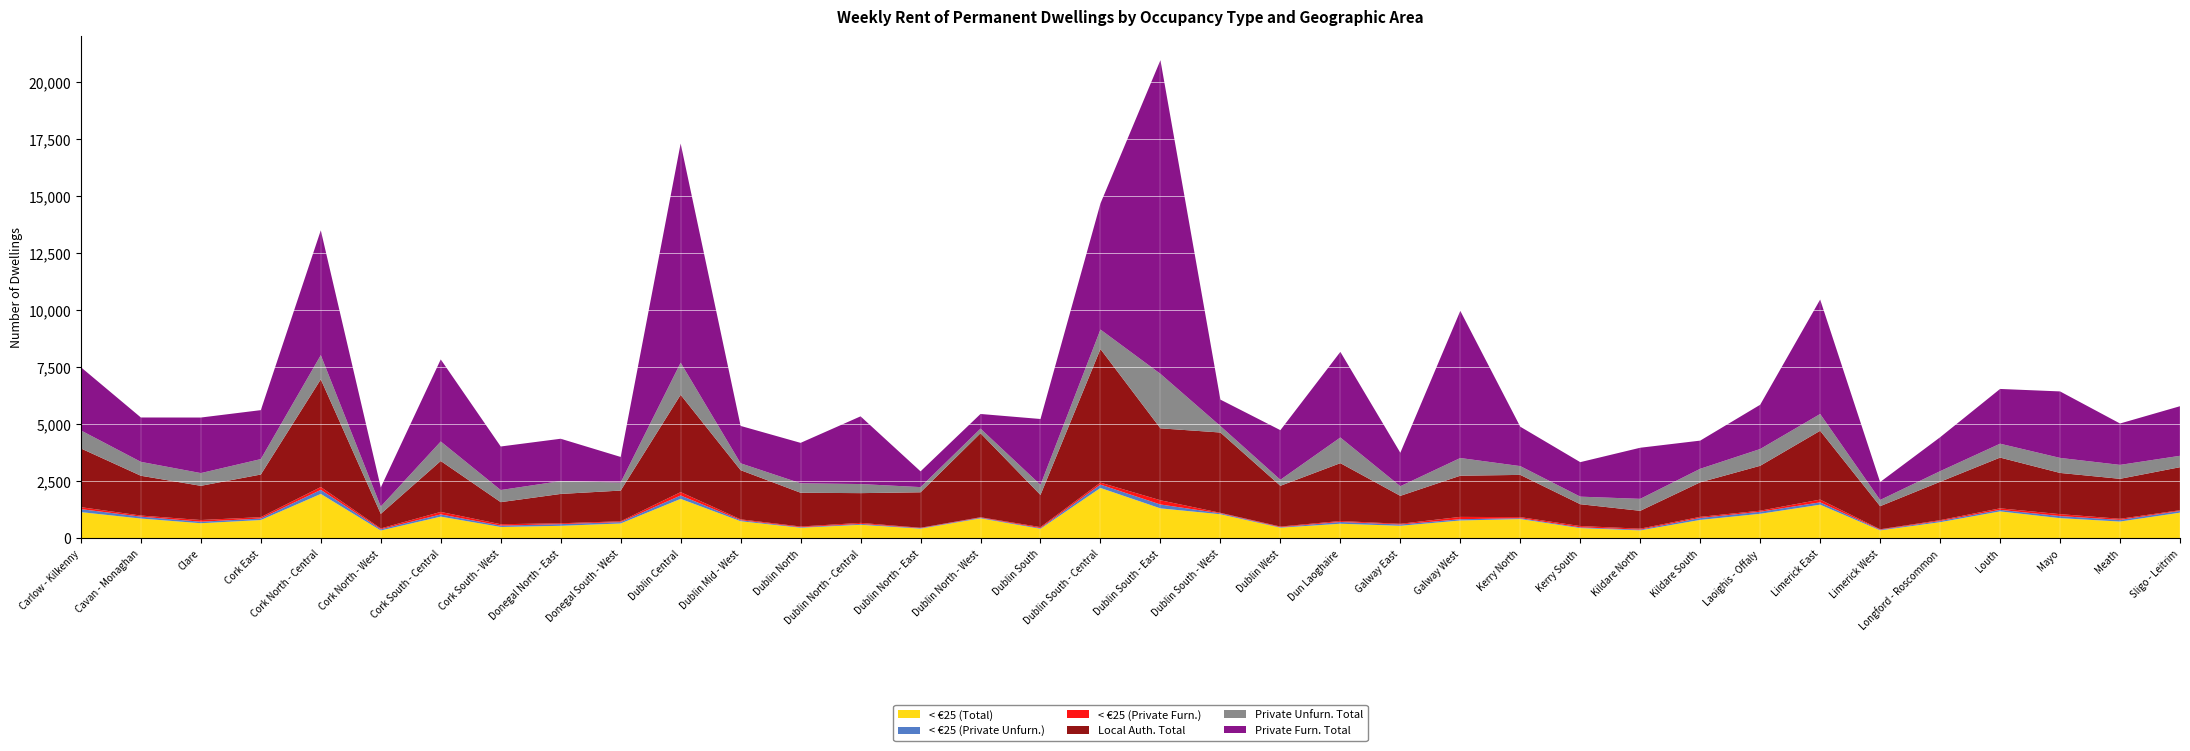

Reading left to right, transcribe all the data shown in this chart.

< €25 (Total): Carlow - Kilkenny=1150	Cavan - Monaghan=869	Clare=664	Cork East=804	Cork North - Central=1948	Cork North - West=345	Cork South - Central=953	Cork South - West=500	Donegal North - East=551	Donegal South - West=653	Dublin Central=1731	Dublin Mid - West=752	Dublin North=465	Dublin North - Central=596	Dublin North - East=426	Dublin North - West=878	Dublin South=419	Dublin South - Central=2209	Dublin South - East=1315	Dublin South - West=1057	Dublin West=469	Dun Laoghaire=642	Galway East=552	Galway West=784	Kerry North=847	Kerry South=450	Kildare North=350	Kildare South=809	Laoighis - Offaly=1077	Limerick East=1476	Limerick West=351	Longford - Roscommon=709	Louth=1182	Mayo=887	Meath=737	Sligo - Leitrim=1126
< €25 (Private Unfurn.): Carlow - Kilkenny=132	Cavan - Monaghan=83	Clare=66	Cork East=66	Cork North - Central=177	Cork North - West=53	Cork South - Central=97	Cork South - West=59	Donegal North - East=74	Donegal South - West=61	Dublin Central=148	Dublin Mid - West=45	Dublin North=25	Dublin North - Central=39	Dublin North - East=24	Dublin North - West=29	Dublin South=32	Dublin South - Central=146	Dublin South - East=170	Dublin South - West=41	Dublin West=23	Dun Laoghaire=78	Galway East=56	Galway West=56	Kerry North=37	Kerry South=33	Kildare North=33	Kildare South=86	Laoighis - Offaly=89	Limerick East=103	Limerick West=28	Longford - Roscommon=52	Louth=68	Mayo=90	Meath=73	Sligo - Leitrim=77
< €25 (Private Furn.): Carlow - Kilkenny=85	Cavan - Monaghan=48	Clare=74	Cork East=60	Cork North - Central=124	Cork North - West=38	Cork South - Central=109	Cork South - West=61	Donegal North - East=37	Donegal South - West=35	Dublin Central=147	Dublin Mid - West=37	Dublin North=31	Dublin North - Central=44	Dublin North - East=15	Dublin North - West=19	Dublin South=43	Dublin South - Central=87	Dublin South - East=184	Dublin South - West=21	Dublin West=26	Dun Laoghaire=41	Galway East=31	Galway West=101	Kerry North=47	Kerry South=57	Kildare North=43	Kildare South=48	Laoighis - Offaly=47	Limerick East=119	Limerick West=20	Longford - Roscommon=37	Louth=66	Mayo=85	Meath=48	Sligo - Leitrim=31
Local Auth. Total: Carlow - Kilkenny=2572	Cavan - Monaghan=1743	Clare=1498	Cork East=1867	Cork North - Central=4716	Cork North - West=638	Cork South - Central=2231	Cork South - West=967	Donegal North - East=1285	Donegal South - West=1345	Dublin Central=4262	Dublin Mid - West=2154	Dublin North=1478	Dublin North - Central=1303	Dublin North - East=1554	Dublin North - West=3680	Dublin South=1409	Dublin South - Central=5851	Dublin South - East=3151	Dublin South - West=3518	Dublin West=1785	Dun Laoghaire=2534	Galway East=1224	Galway West=1804	Kerry North=1850	Kerry South=957	Kildare North=782	Kildare South=1513	Laoighis - Offaly=1967	Limerick East=3015	Limerick West=1011	Longford - Roscommon=1680	Louth=2223	Mayo=1805	Meath=1751	Sligo - Leitrim=1884
Private Unfurn. Total: Carlow - Kilkenny=790	Cavan - Monaghan=609	Clare=558	Cork East=676	Cork North - Central=1060	Cork North - West=321	Cork South - Central=853	Cork South - West=531	Donegal North - East=563	Donegal South - West=354	Dublin Central=1407	Dublin Mid - West=301	Dublin North=415	Dublin North - Central=398	Dublin North - East=227	Dublin North - West=201	Dublin South=442	Dublin South - Central=854	Dublin South - East=2387	Dublin South - West=282	Dublin West=264	Dun Laoghaire=1123	Galway East=422	Galway West=775	Kerry North=385	Kerry South=331	Kildare North=524	Kildare South=592	Laoighis - Offaly=734	Limerick East=735	Limerick West=273	Longford - Roscommon=465	Louth=608	Mayo=658	Meath=610	Sligo - Leitrim=499
Private Furn. Total: Carlow - Kilkenny=2768	Cavan - Monaghan=1943	Clare=2433	Cork East=2144	Cork North - Central=5467	Cork North - West=835	Cork South - Central=3595	Cork South - West=1907	Donegal North - East=1854	Donegal South - West=1119	Dublin Central=9599	Dublin Mid - West=1637	Dublin North=1770	Dublin North - Central=2965	Dublin North - East=690	Dublin North - West=642	Dublin South=2884	Dublin South - Central=5523	Dublin South - East=13737	Dublin South - West=1159	Dublin West=2173	Dun Laoghaire=3751	Galway East=1466	Galway West=6444	Kerry North=1725	Kerry South=1511	Kildare North=2238	Kildare South=1234	Laoighis - Offaly=1939	Limerick East=5012	Limerick West=784	Longford - Roscommon=1486	Louth=2398	Mayo=2912	Meath=1813	Sligo - Leitrim=2172